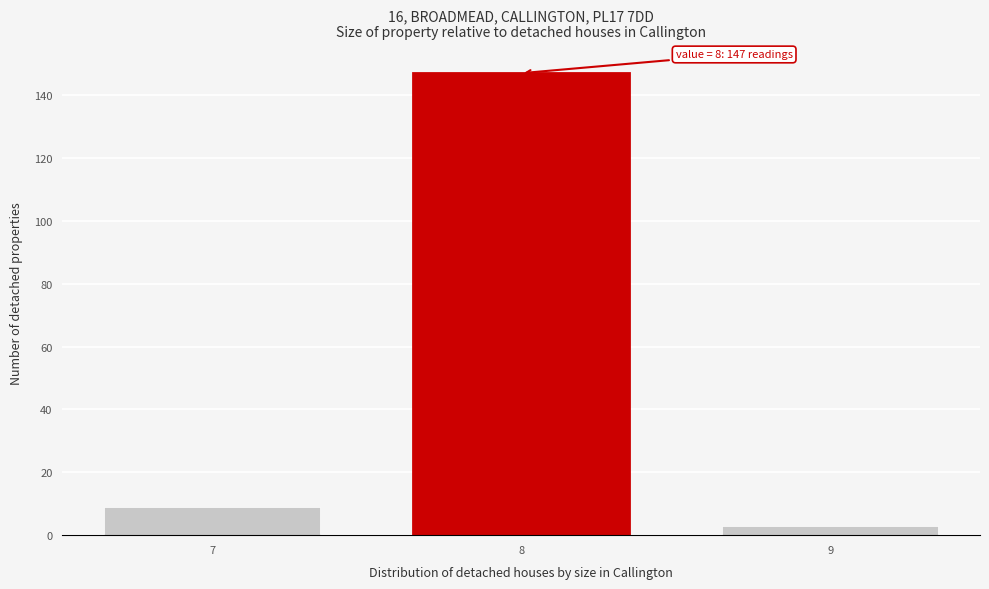

Reading left to right, what are all the values shown in this chart?

9	147	3